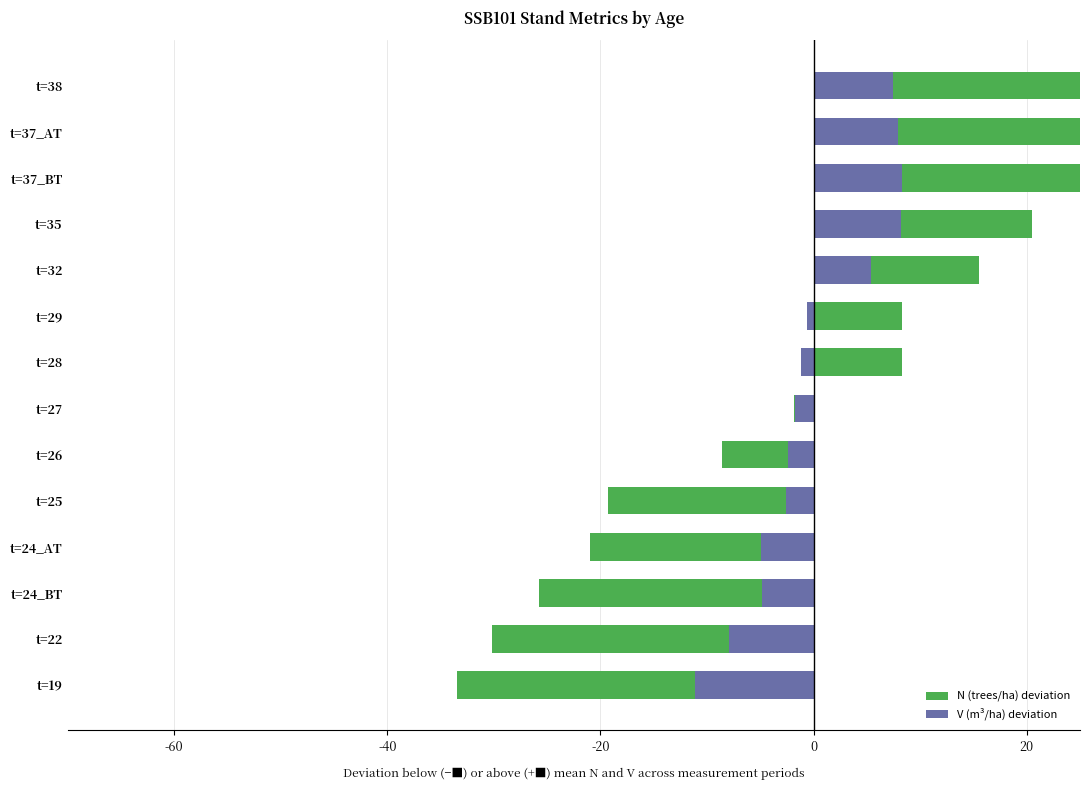

True or false: N (trees/ha) deviation has a value of 8.3 at t=28.

True